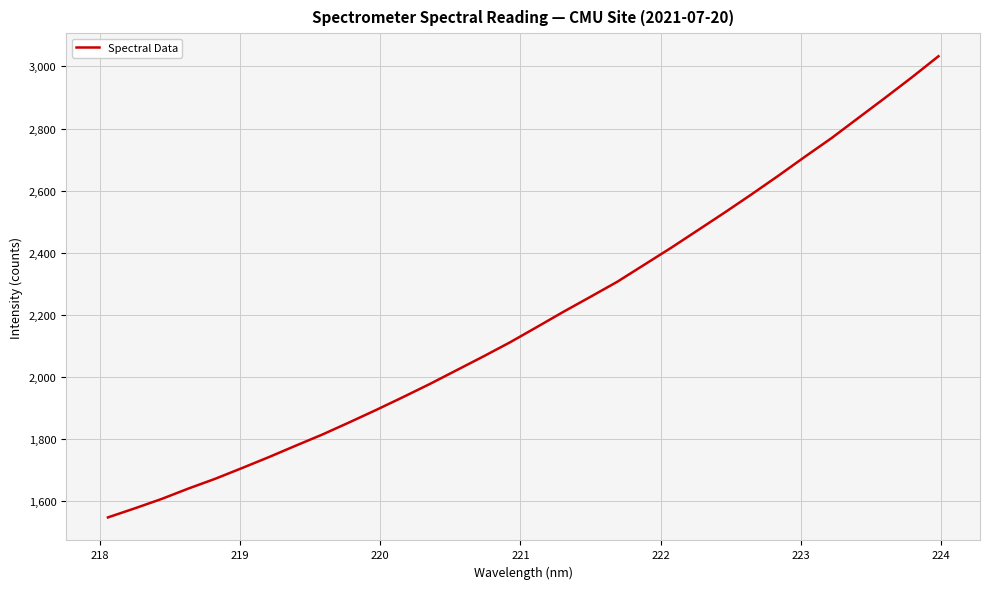

True or false: the data has more than 2 interior local peaks.

False